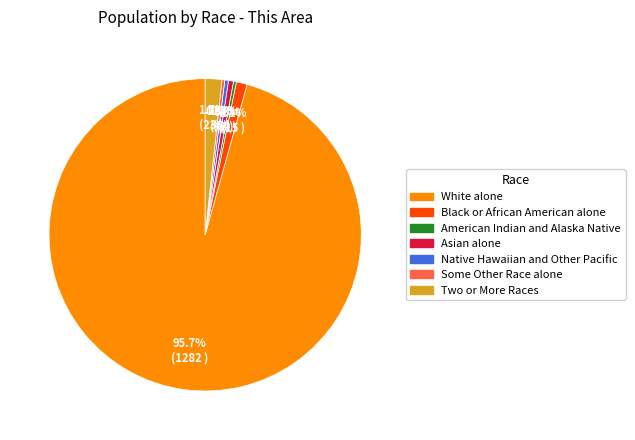

To the nearest percent, what percentage of the pie is White alone?

96%